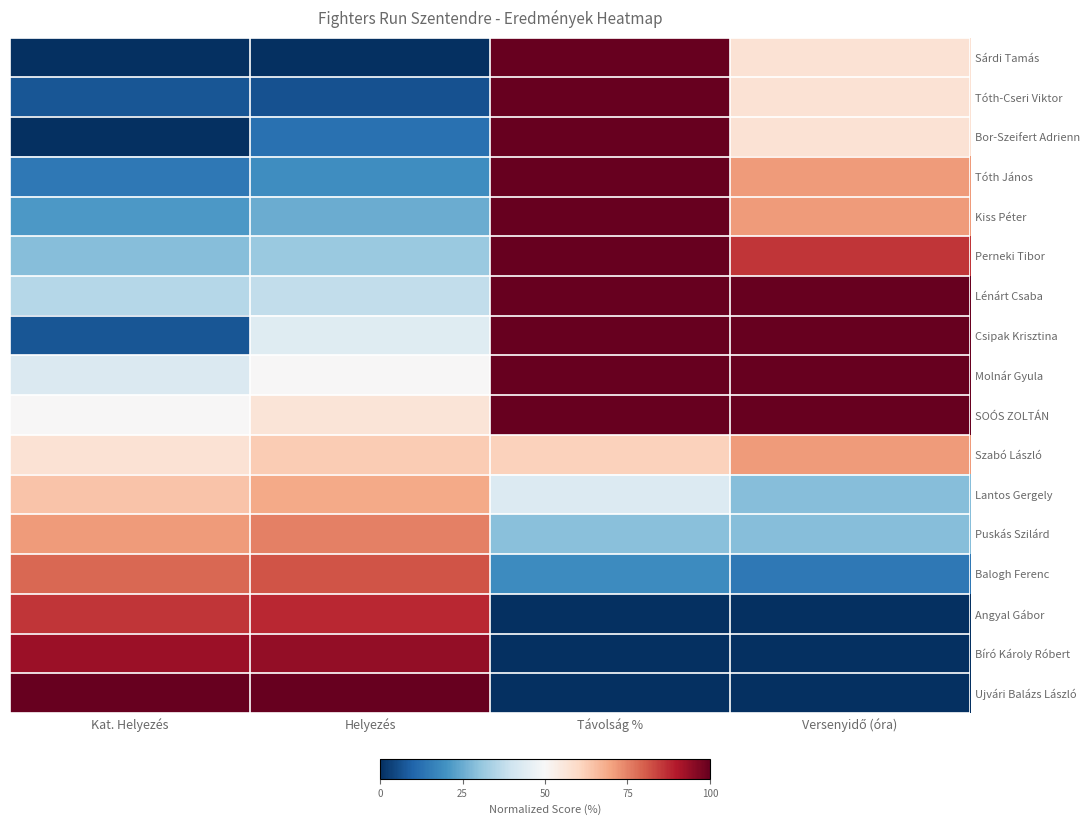

At how many categories does at least one series exceed 0?

4